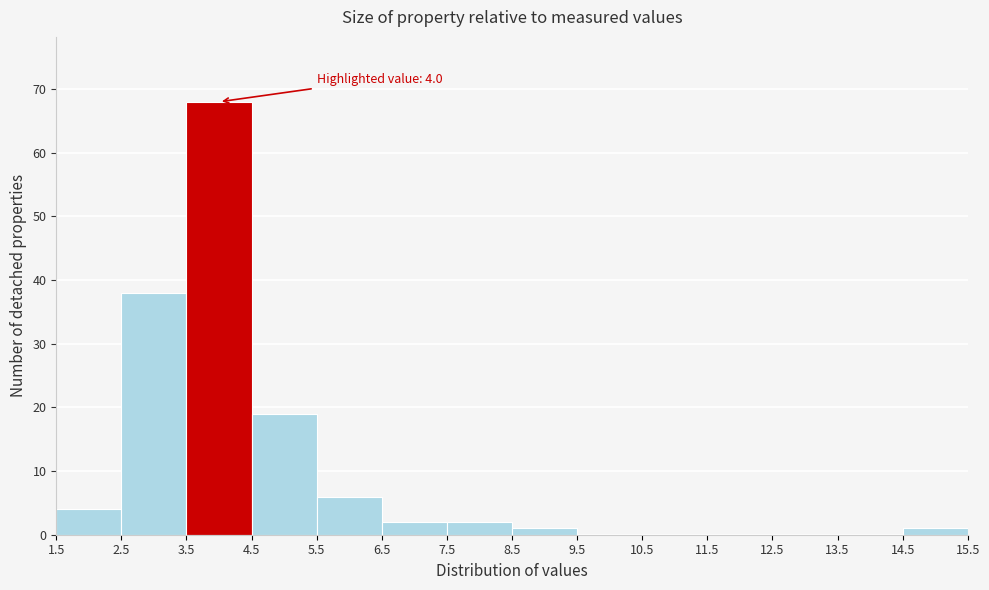

Which range on the x-axis has the tallest bar?

3.5 to 4.5